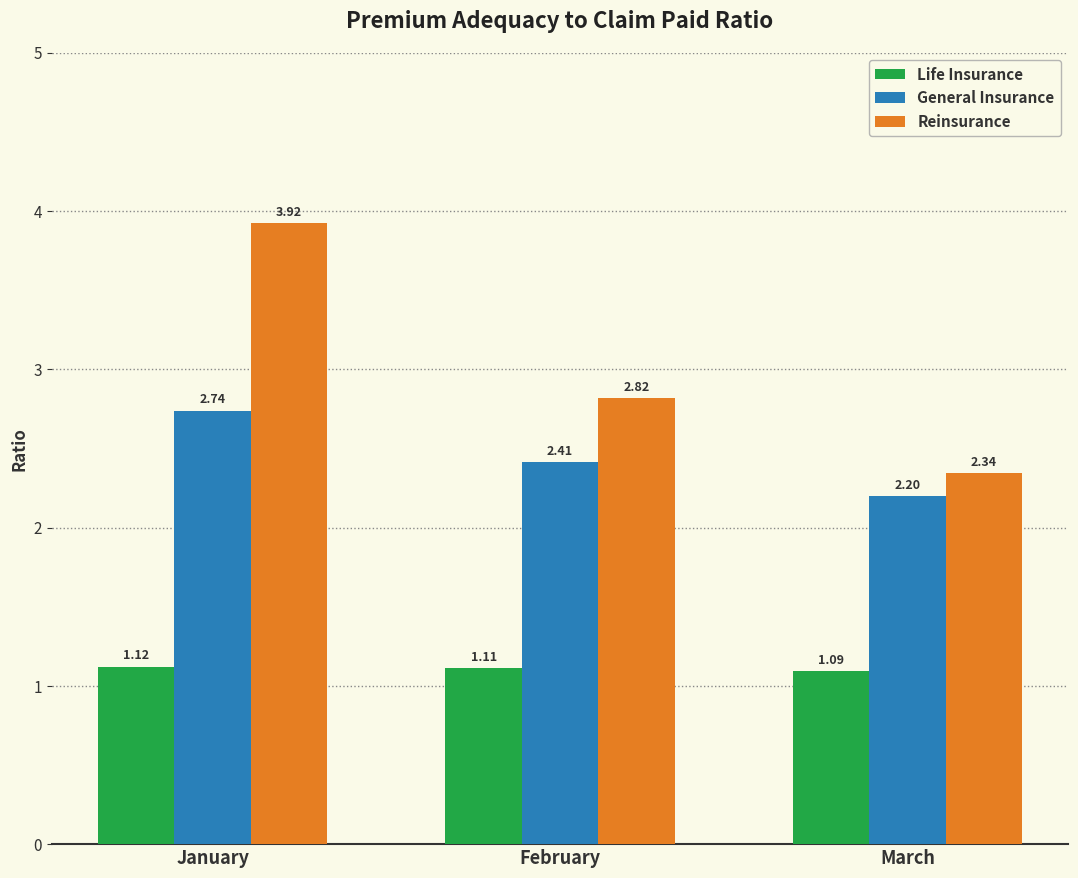

How many distinct data groups are displayed?

3